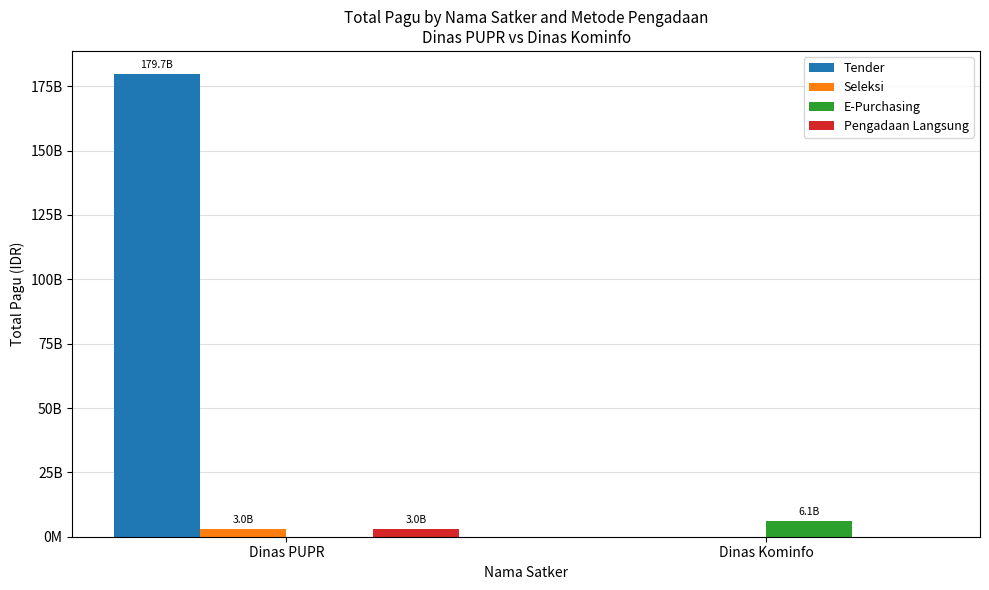

How many E-Purchasing values are between 0 and 6114414300?

2